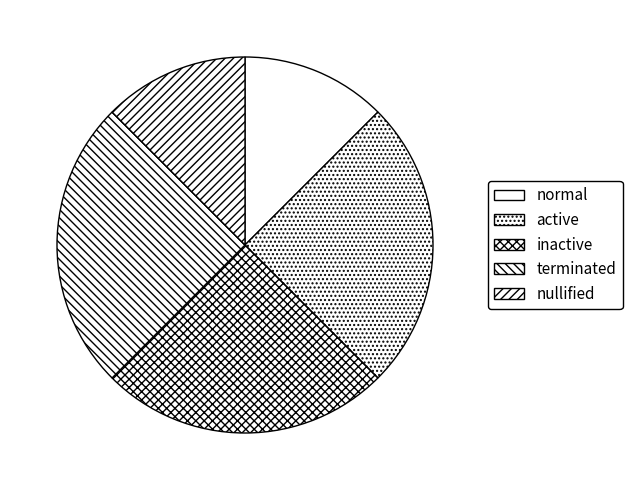

Which slice is the largest?

active